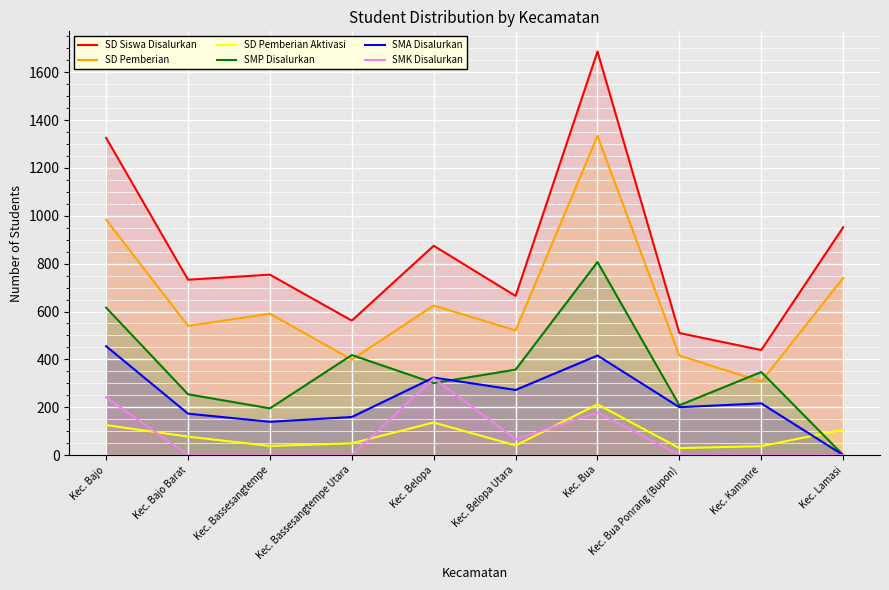

Which category has the highest value in the SD Pemberian series?

Kec. Bua